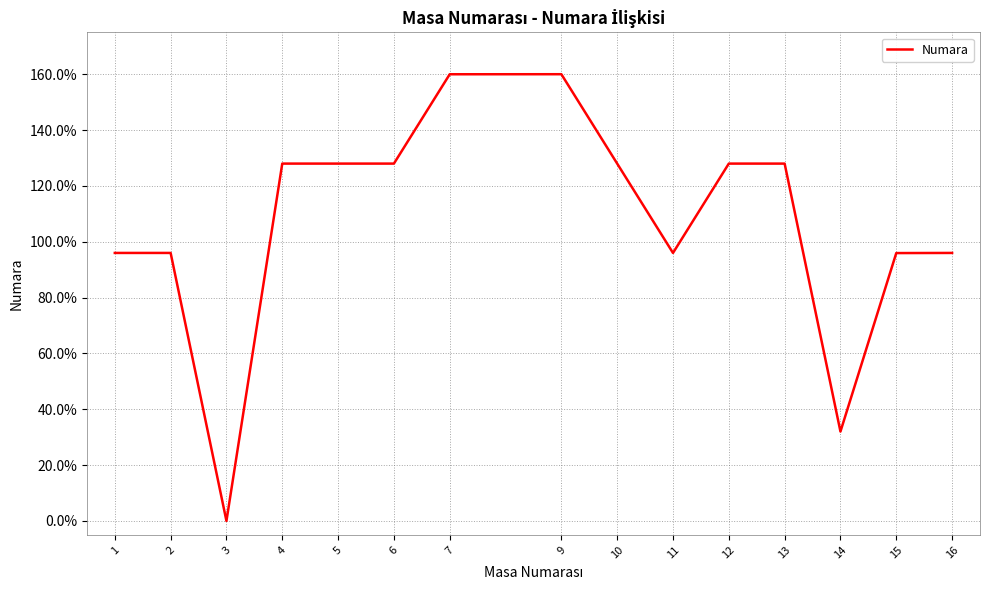

How many lines are shown in the chart?

1